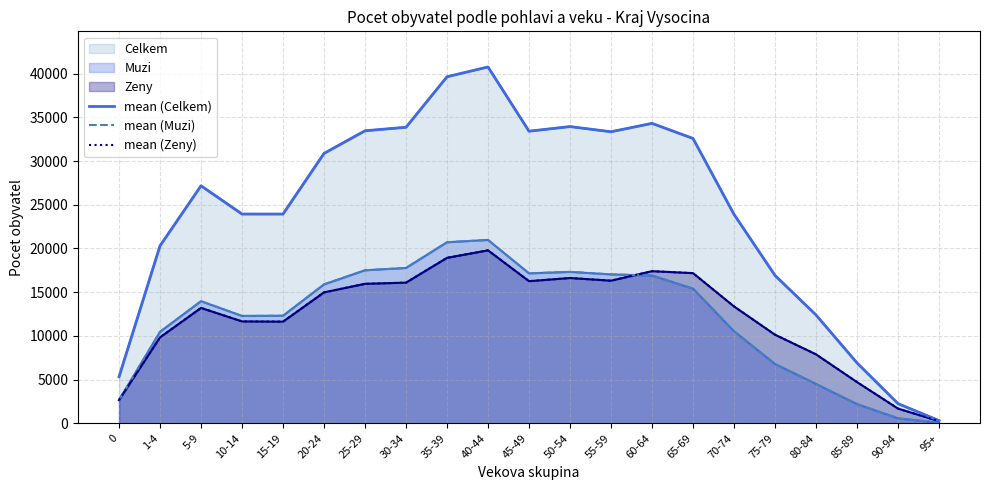

Between 70-74 and 45-49, which is larger?

45-49